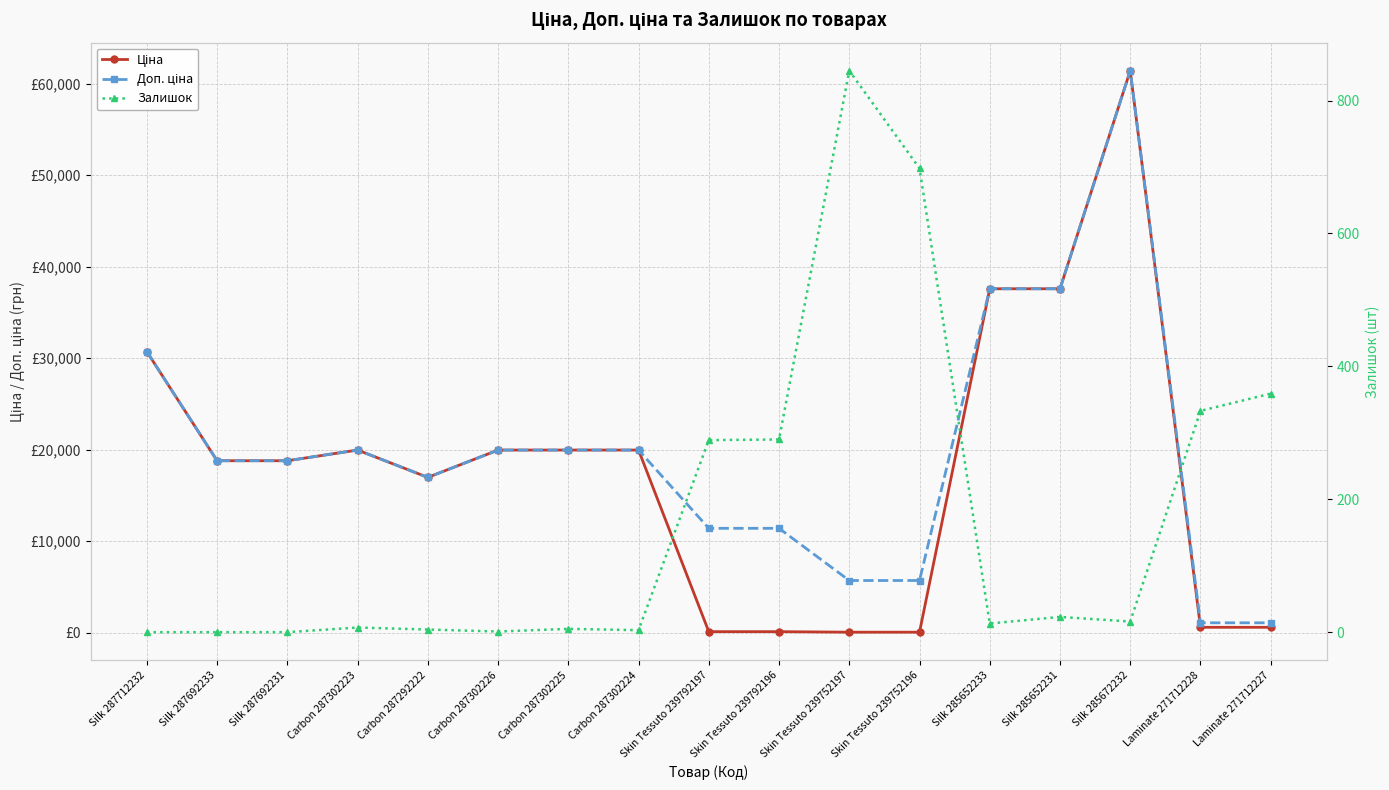

True or false: Ціна has a value of 57549.5 at Silk 285652233.

False